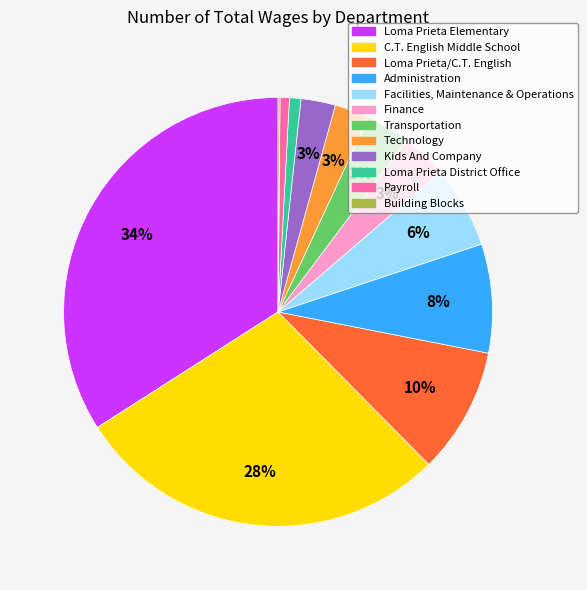

Is Administration the majority of the pie?

No